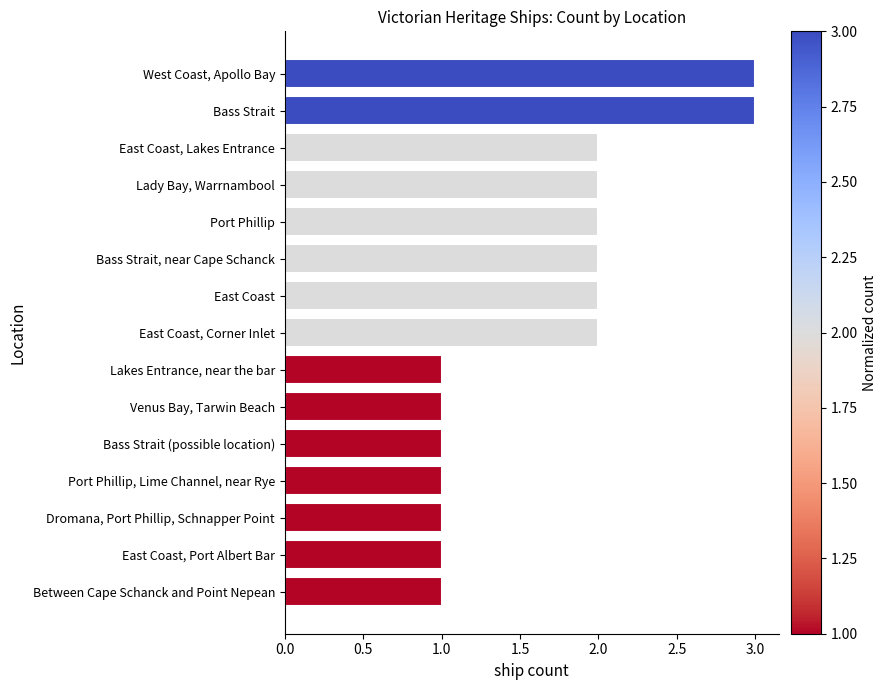

What is the label of the 9th bar from the top?

Lakes Entrance, near the bar